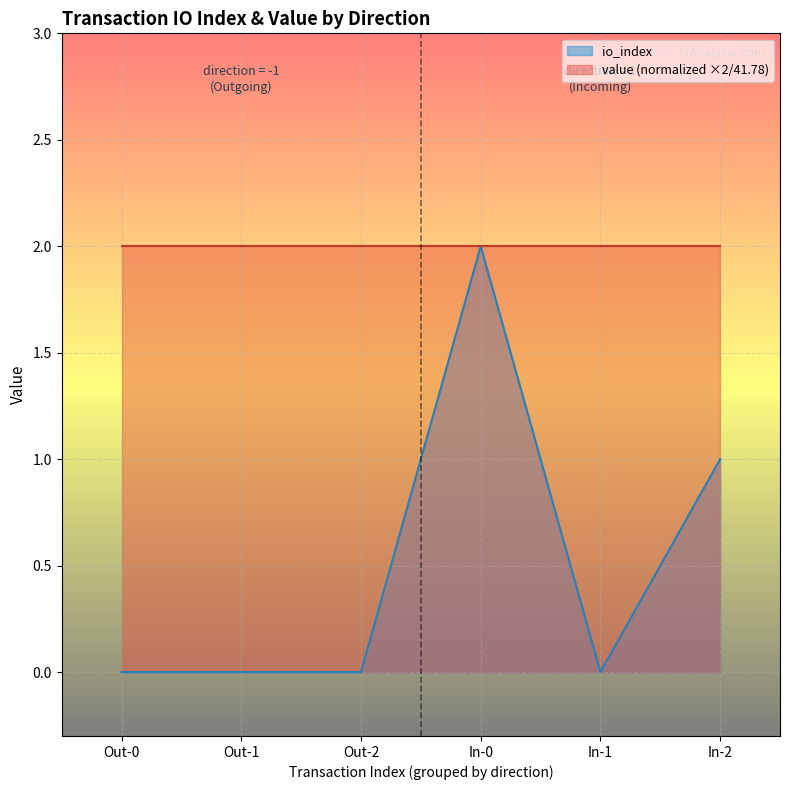

How many data points are above 0?

2